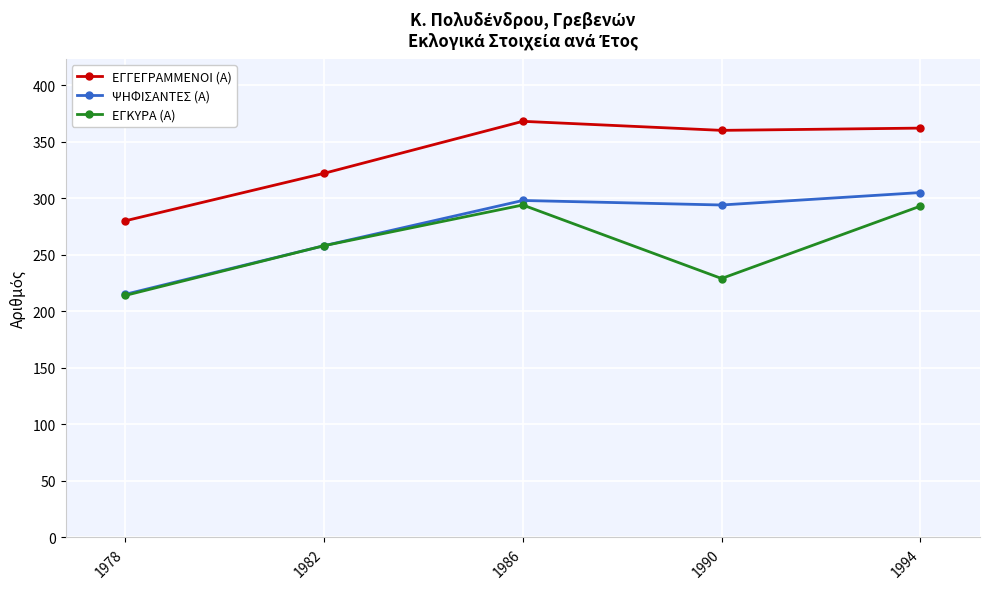

What is the value of the ΕΓΓΕΓΡΑΜΜΕΝΟΙ (Α) point at the 2nd from the left?

322